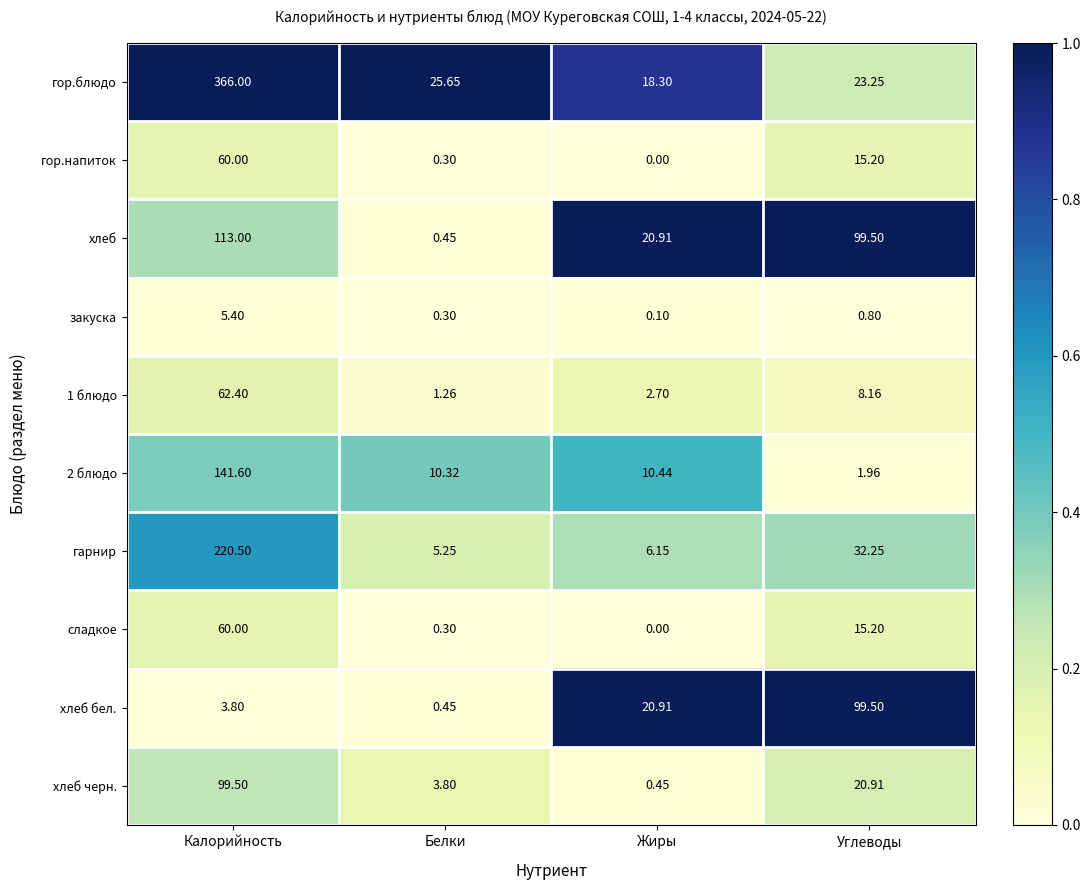

Which series has the largest range (max minus min)?

гор.блюдо